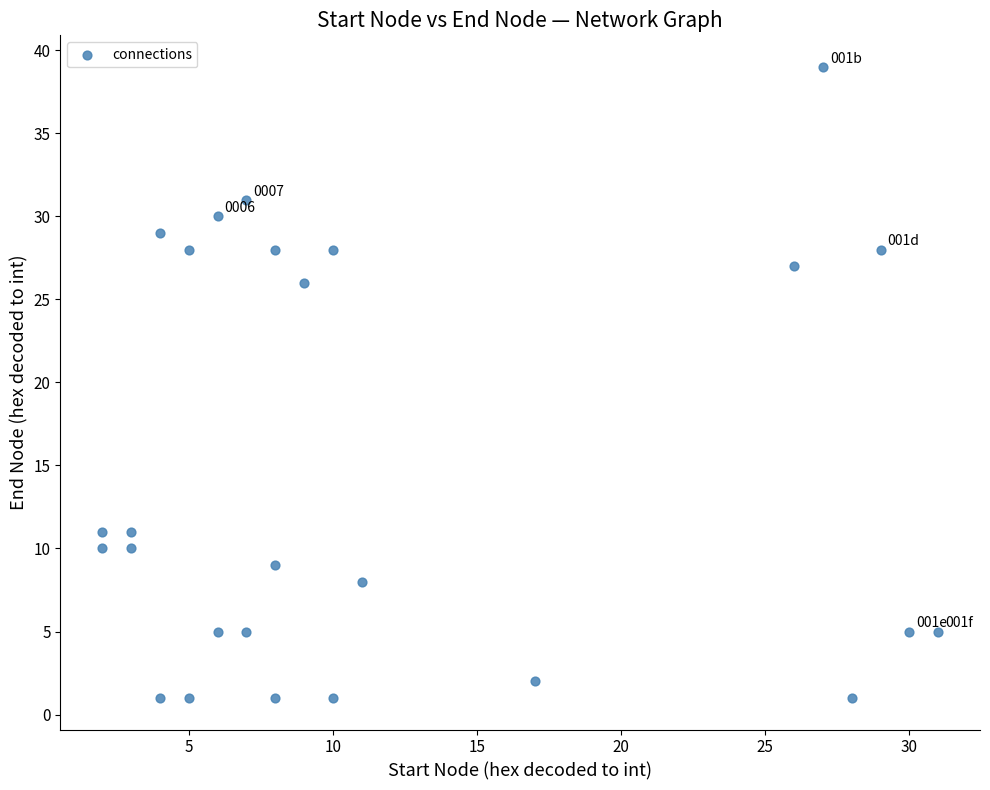

What Y value in the scatter plot is closest to 20?

26